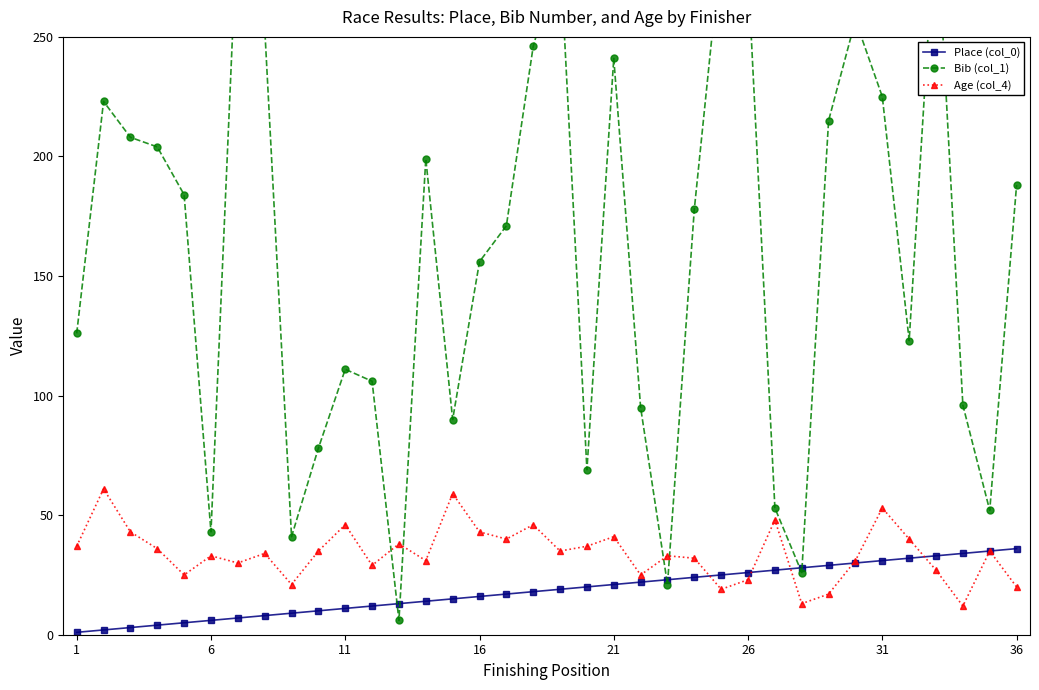

What is the difference between the highest and lowest values at 8?

32